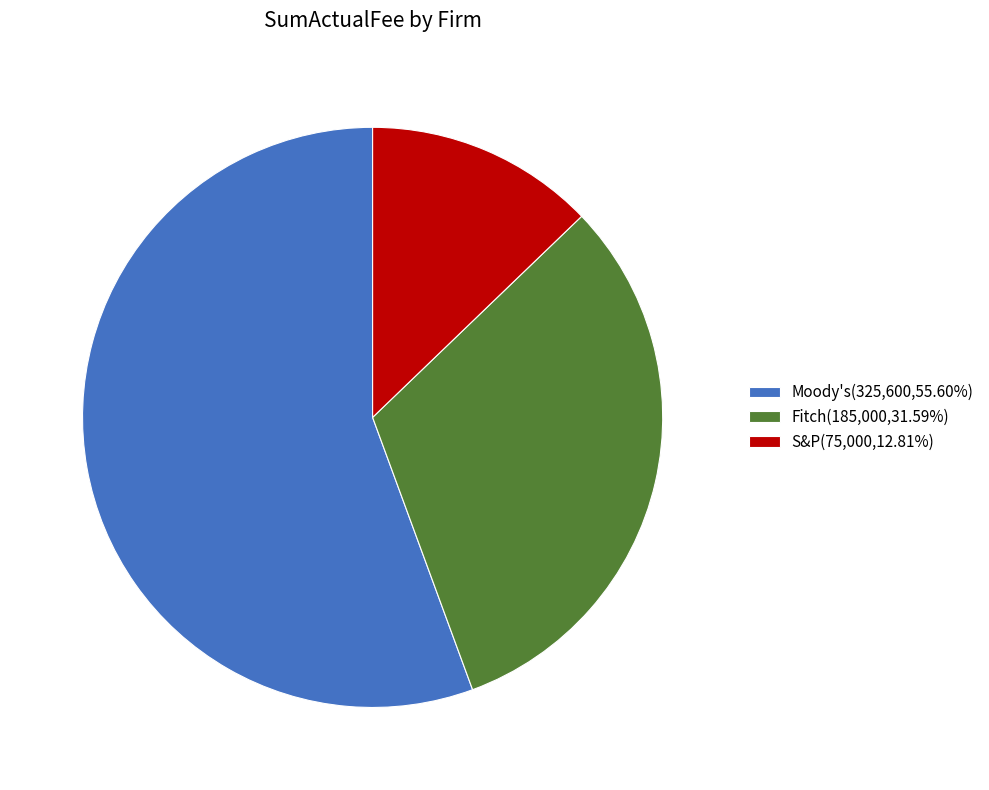

Rank the categories by value from highest to lowest.

Moody's, Fitch, S&P